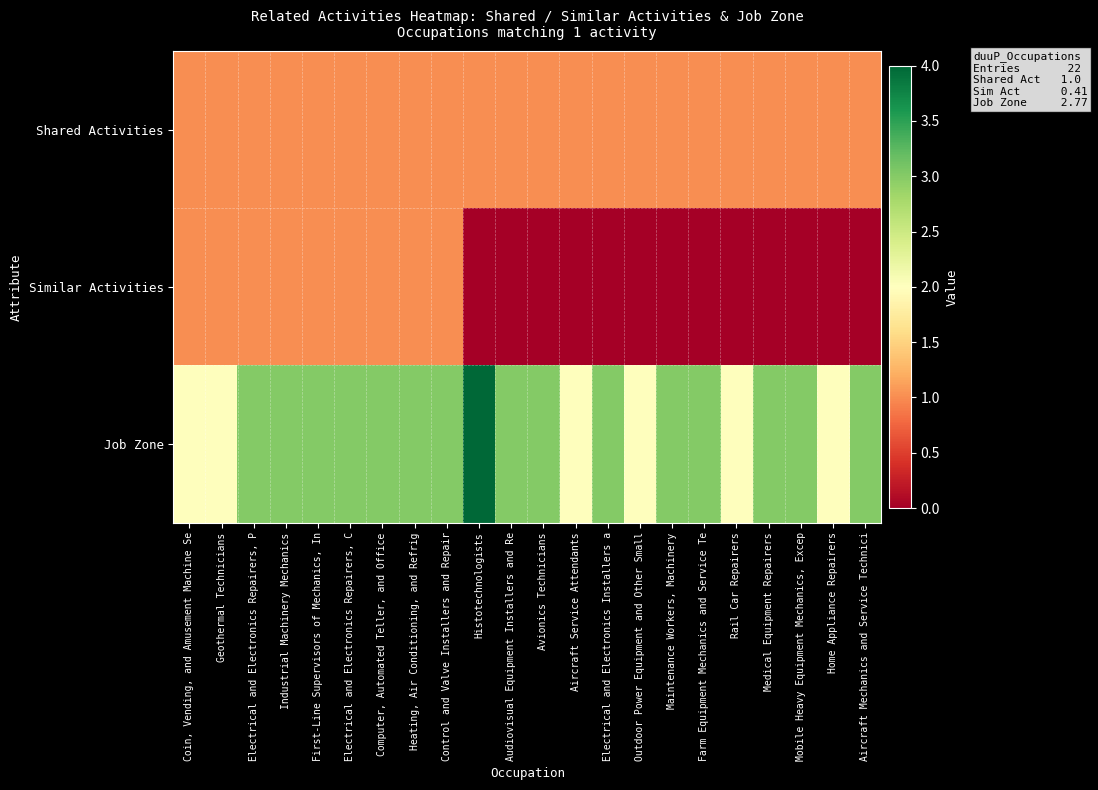

How many data points does each series have?

22